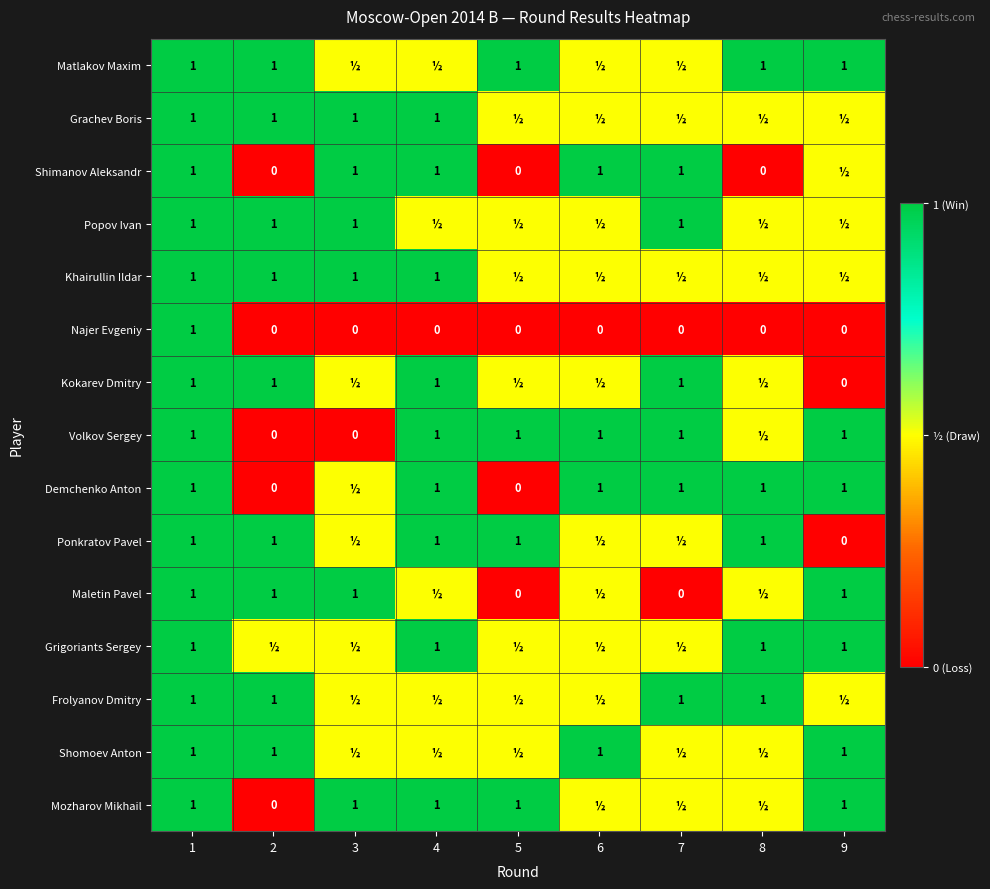

How many data points does each series have?

9